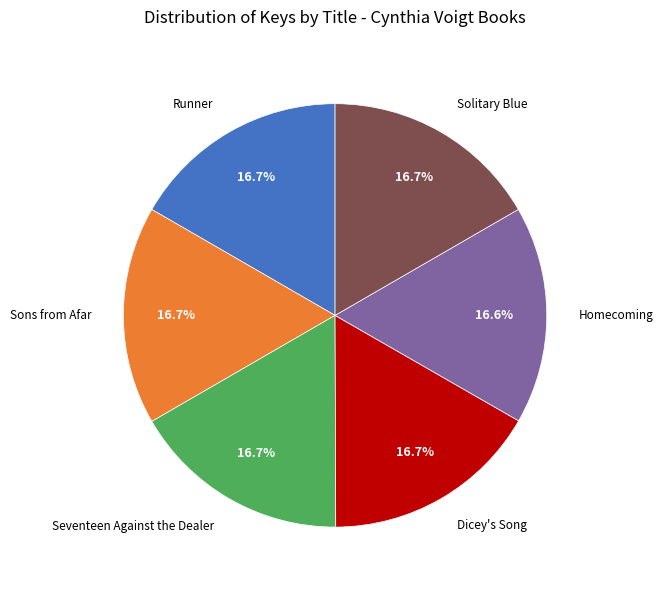

Combined, do Sons from Afar and Seventeen Against the Dealer account for over 50%?

No